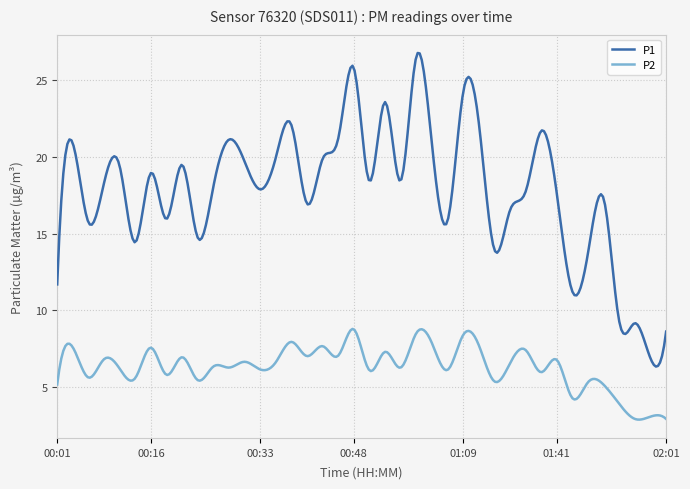

What is the sum of all P1 values?

5355.3